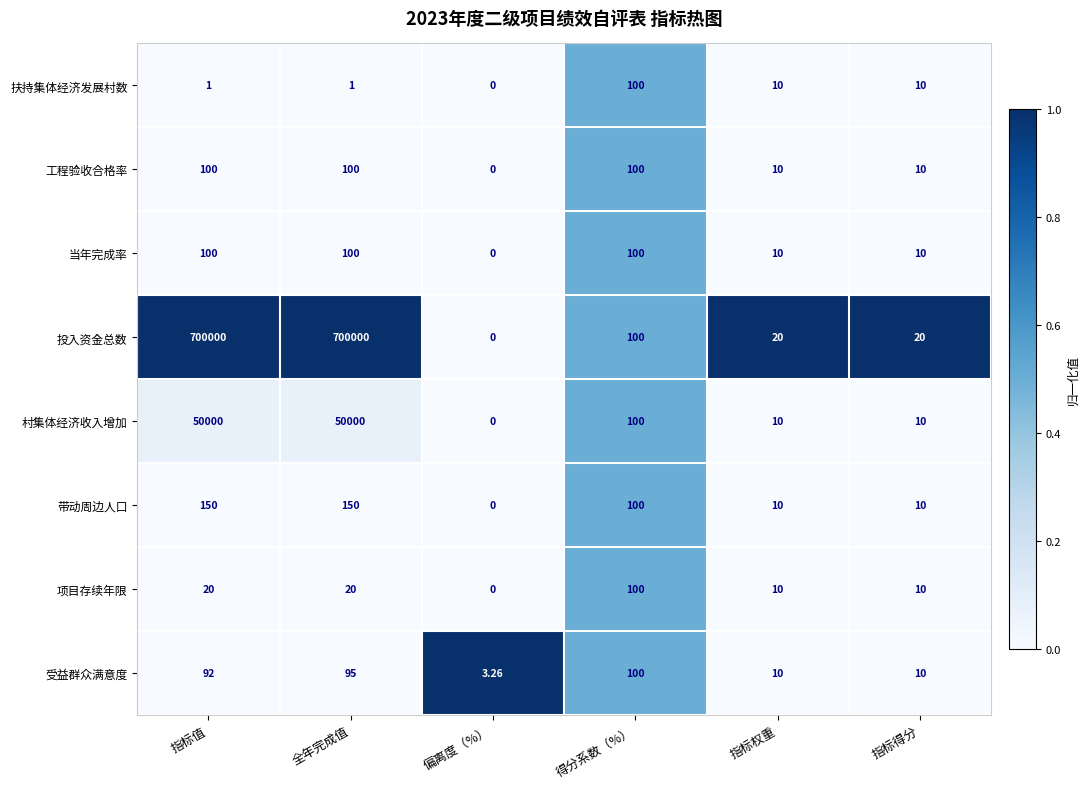

Is the value of 村集体经济收入增加 at 指标值 greater than the value of 投入资金总数 at 偏离度（%）?

Yes